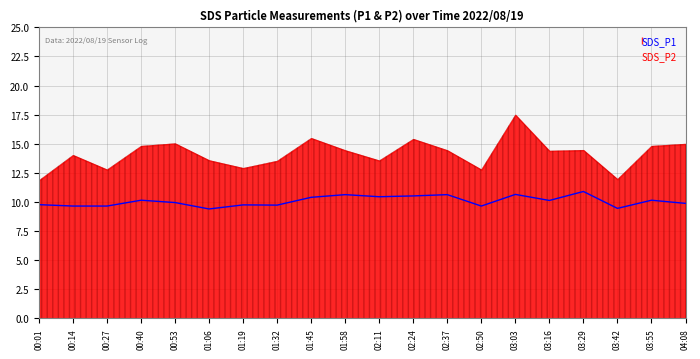

List the labels in order of value, largest first.

03:29, 03:03, 01:58, 02:37, 02:24, 02:11, 01:45, 00:40, 03:55, 03:16, 00:53, 04:08, 00:01, 01:19, 01:32, 00:14, 00:27, 02:50, 03:42, 01:06